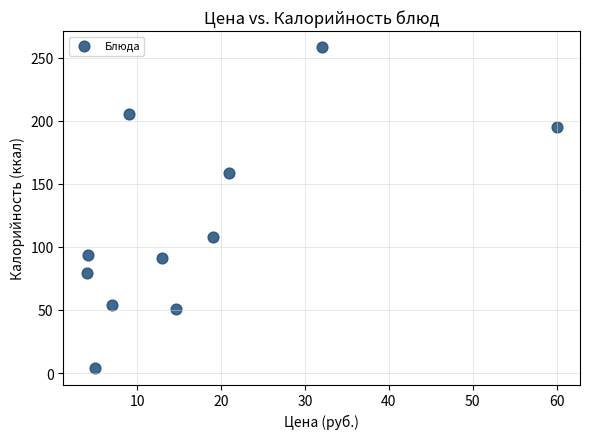

What Y value in the scatter plot is closest to 130?

107.9